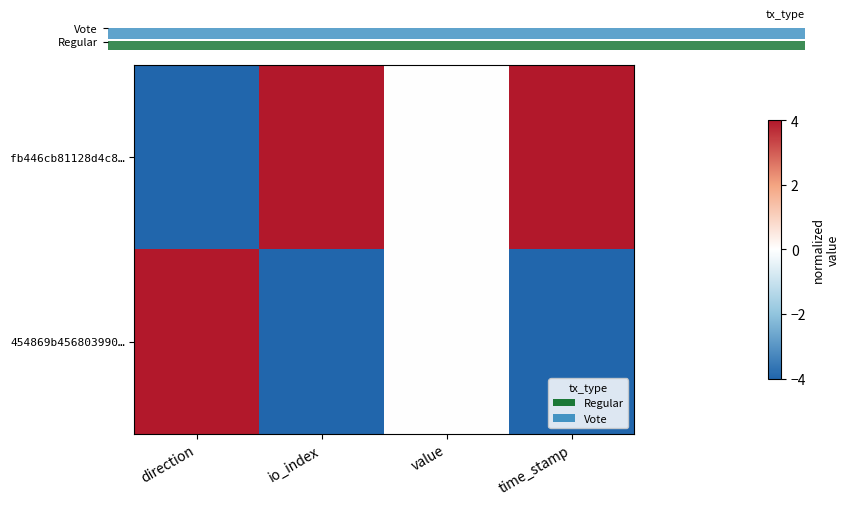

Reading left to right, extract all data points from this chart.

fb446cb81128d4c8…: direction=-4.0	io_index=4.0	value=0.0	time_stamp=4.0
454869b456803990…: direction=4.0	io_index=-4.0	value=0.0	time_stamp=-4.0